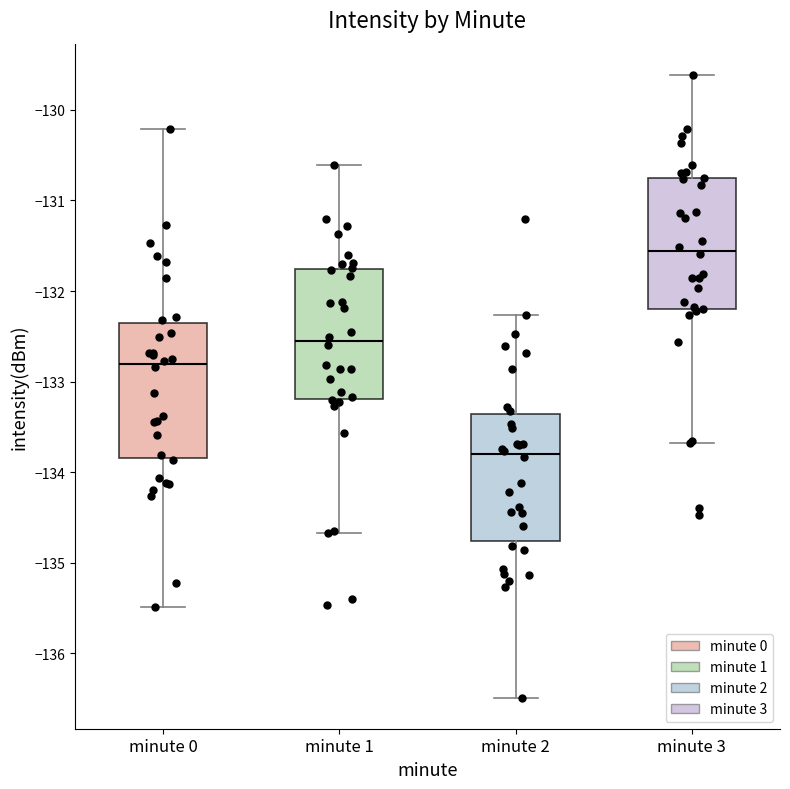

Which box has the lowest median line?

minute 2